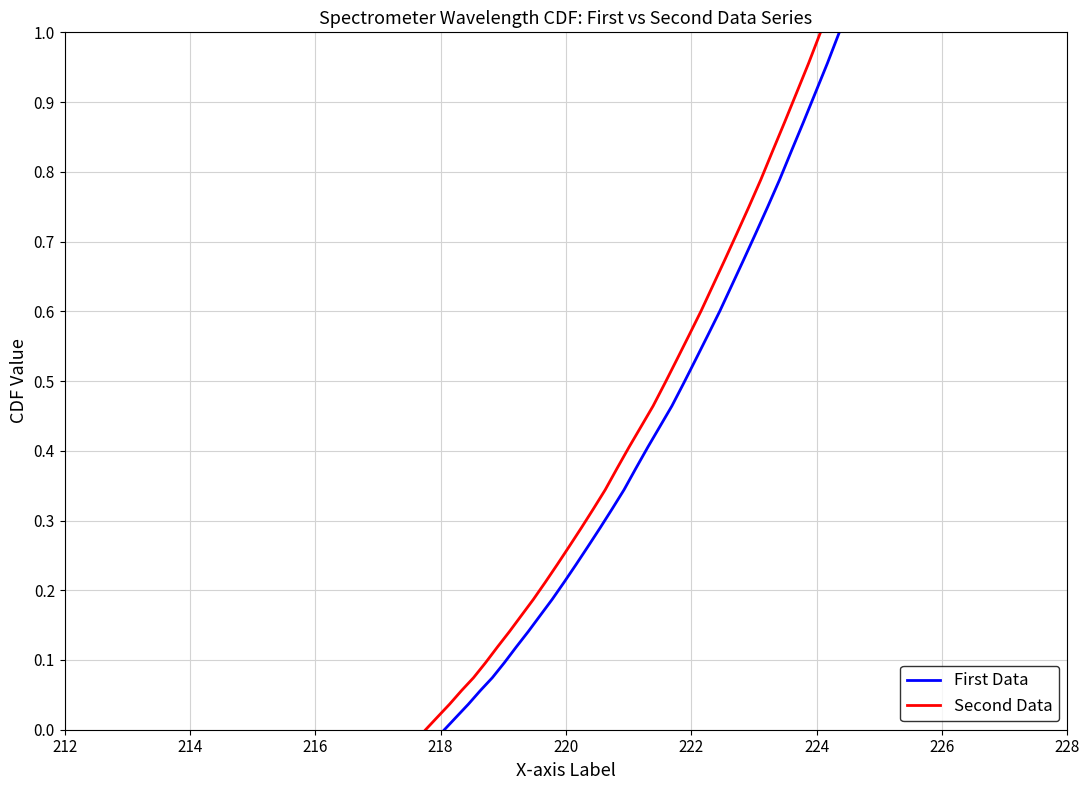

True or false: Second Data has more than 2 points higher than both neighbors.

False